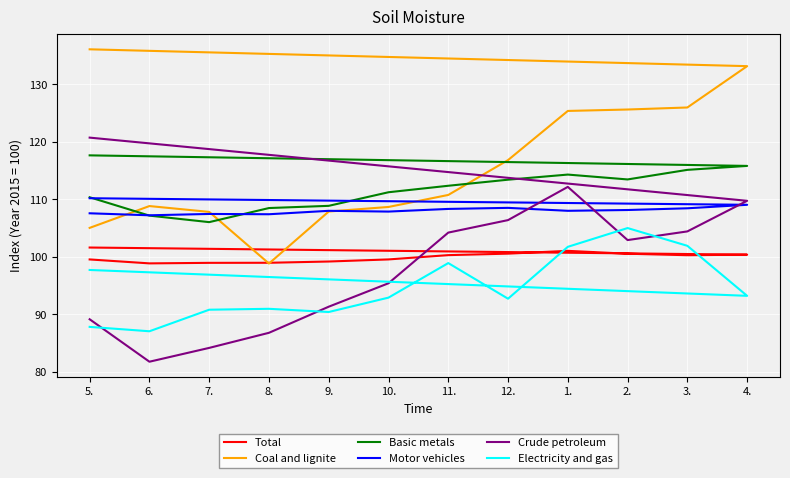

What is the difference between the maximum and minimum values in the Motor vehicles series?

3.0